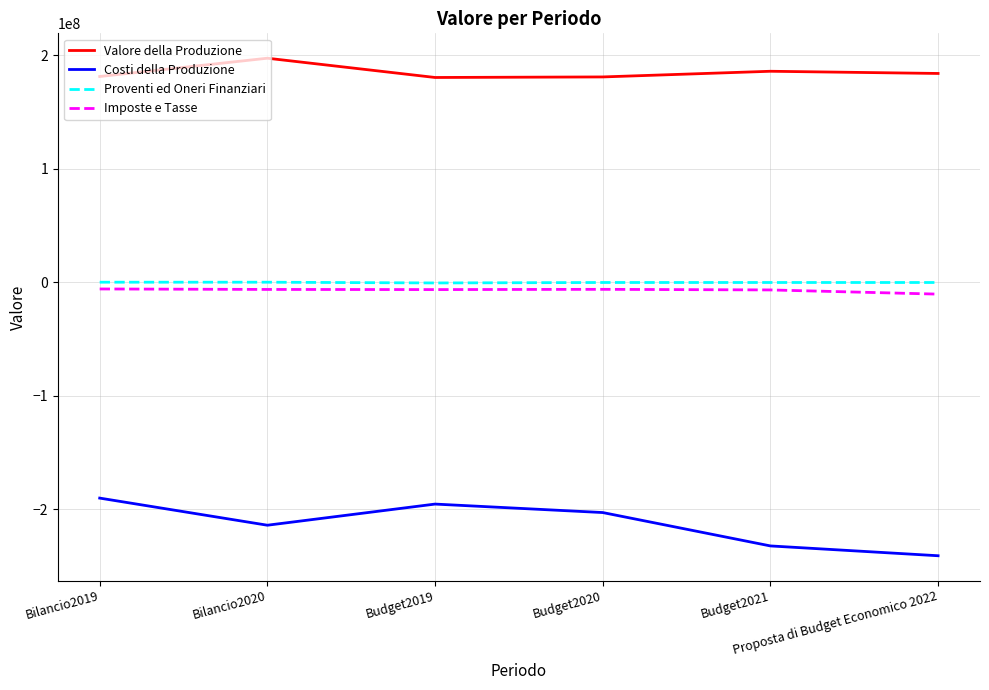

What is the difference between the maximum and minimum values in the Valore della Produzione series?

16986219.9